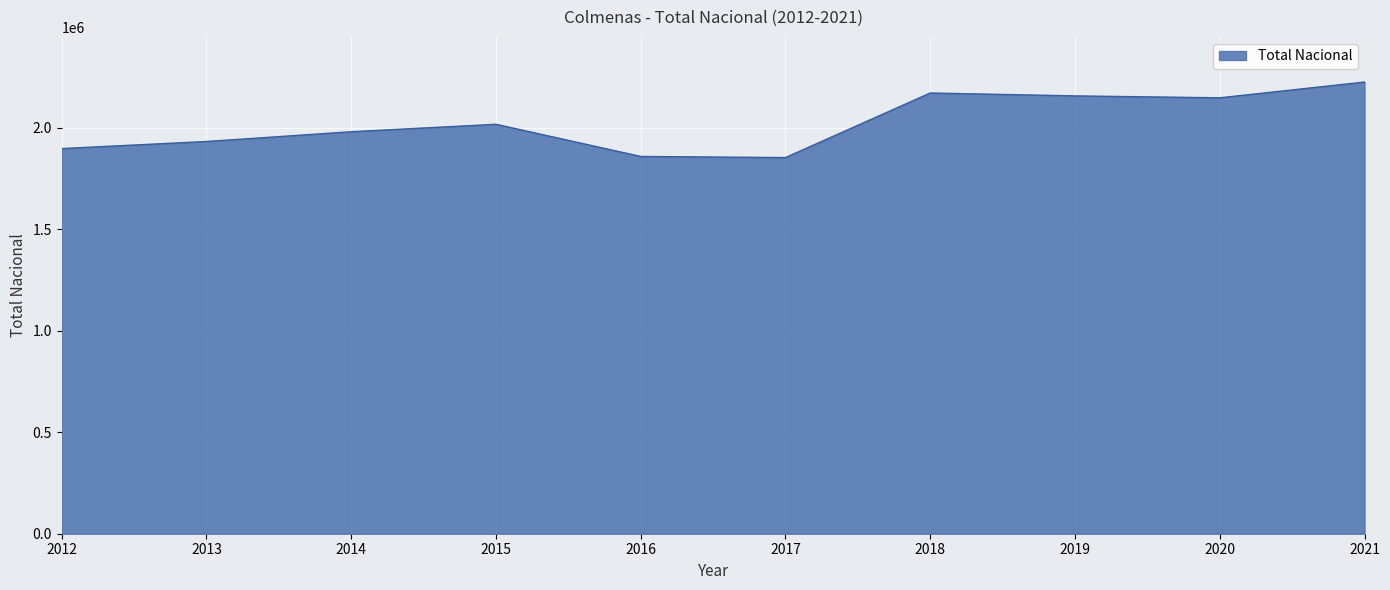

What value does the data have at 2012, to the nearest 100?

1898200